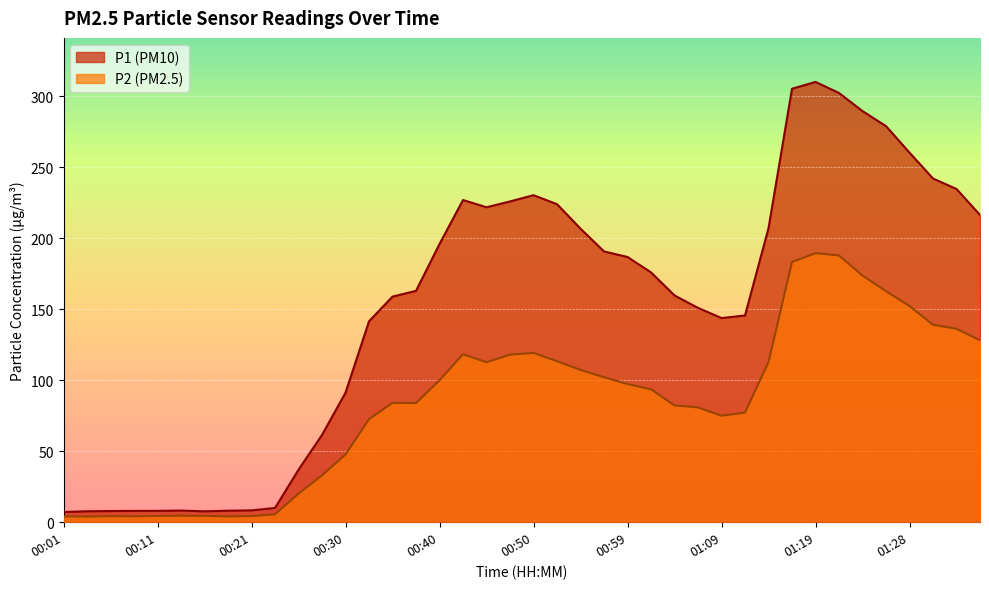

Which series has the largest total across all categories?

P1